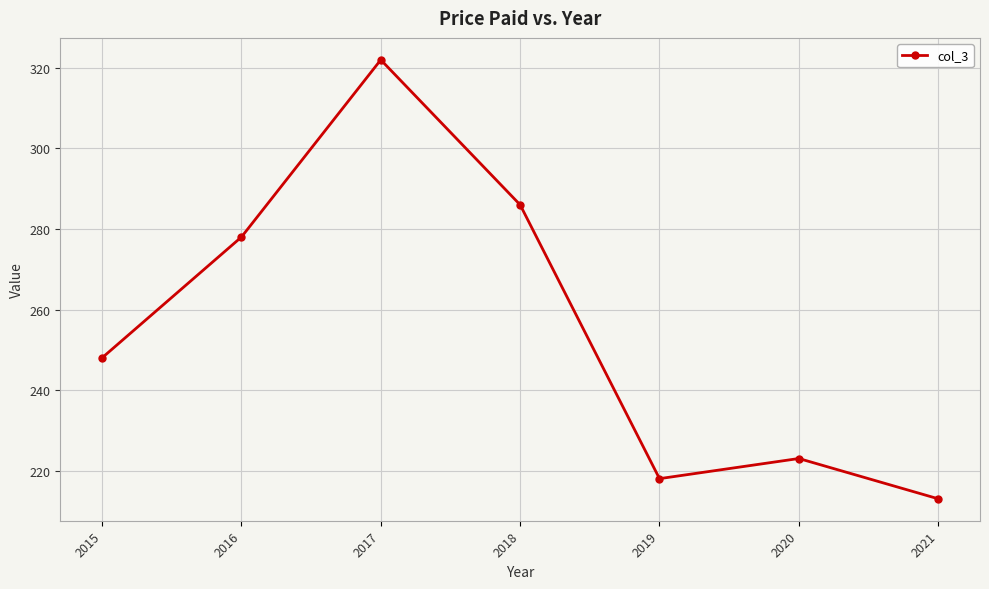

How many lines are shown in the chart?

1